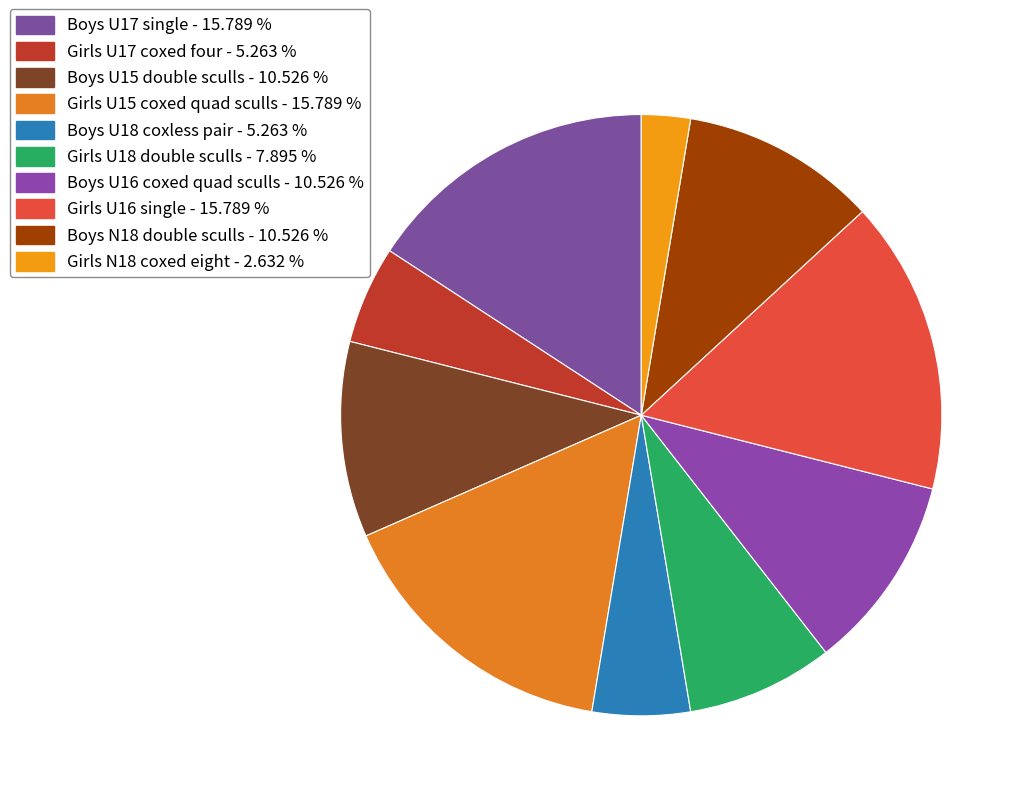

What is the smallest slice in the pie chart?

Girls N18 coxed eight